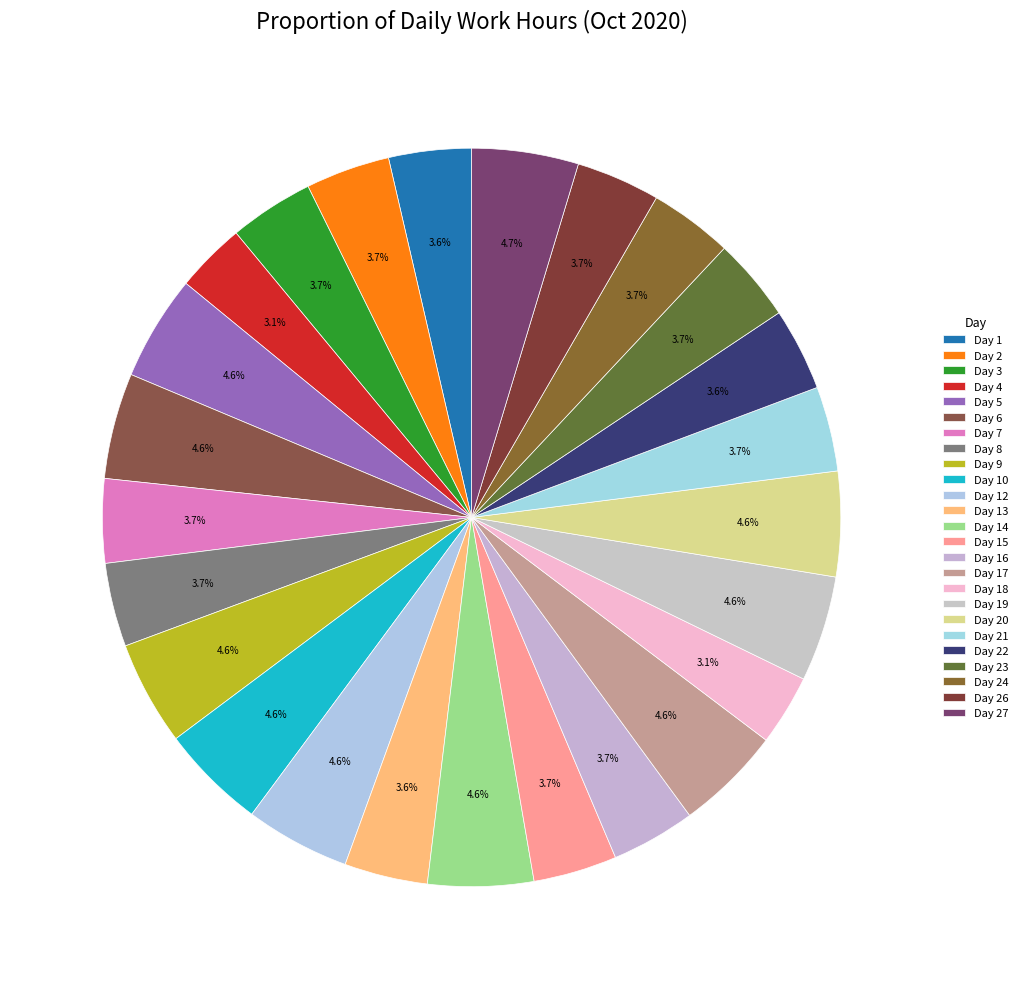

What is the ratio of the value at Day 1 to the value at Day 23?

1.0